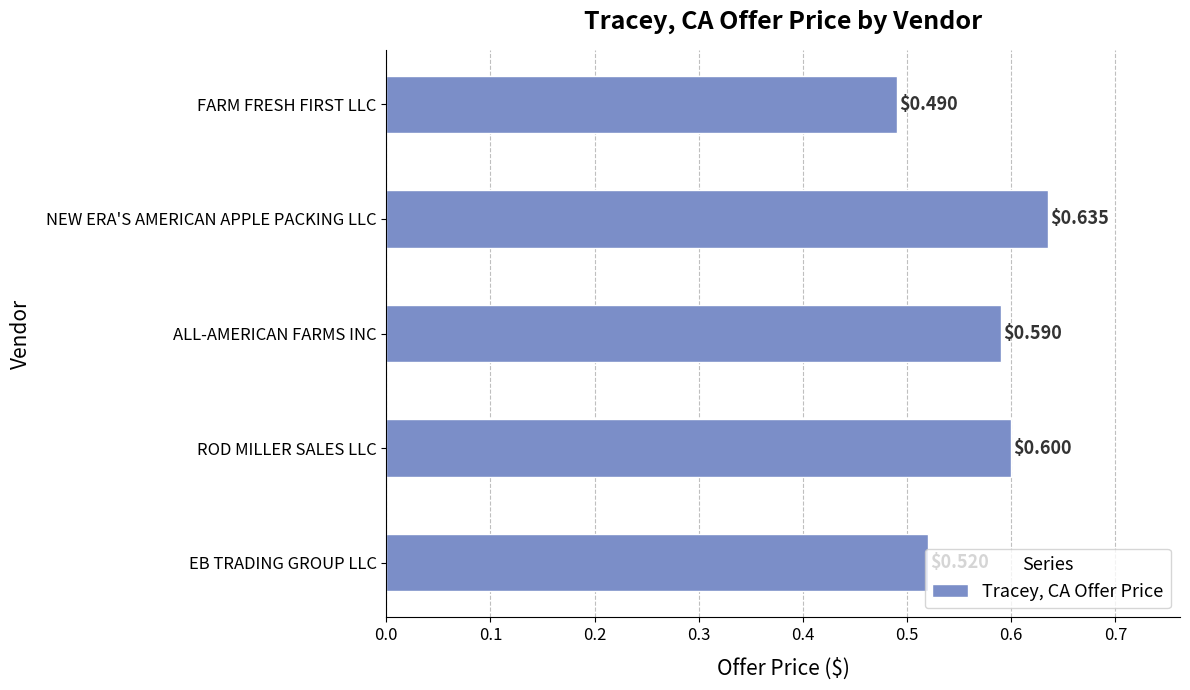

Where is the data nearest to the value 0?

FARM FRESH FIRST LLC